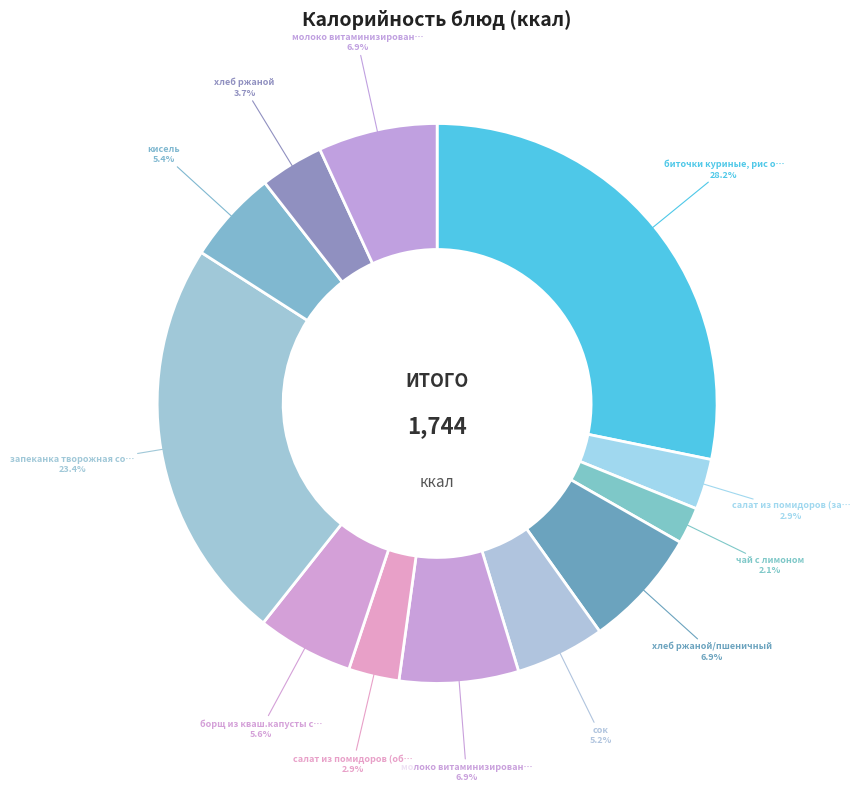

Count the number of slices in the pie.

12